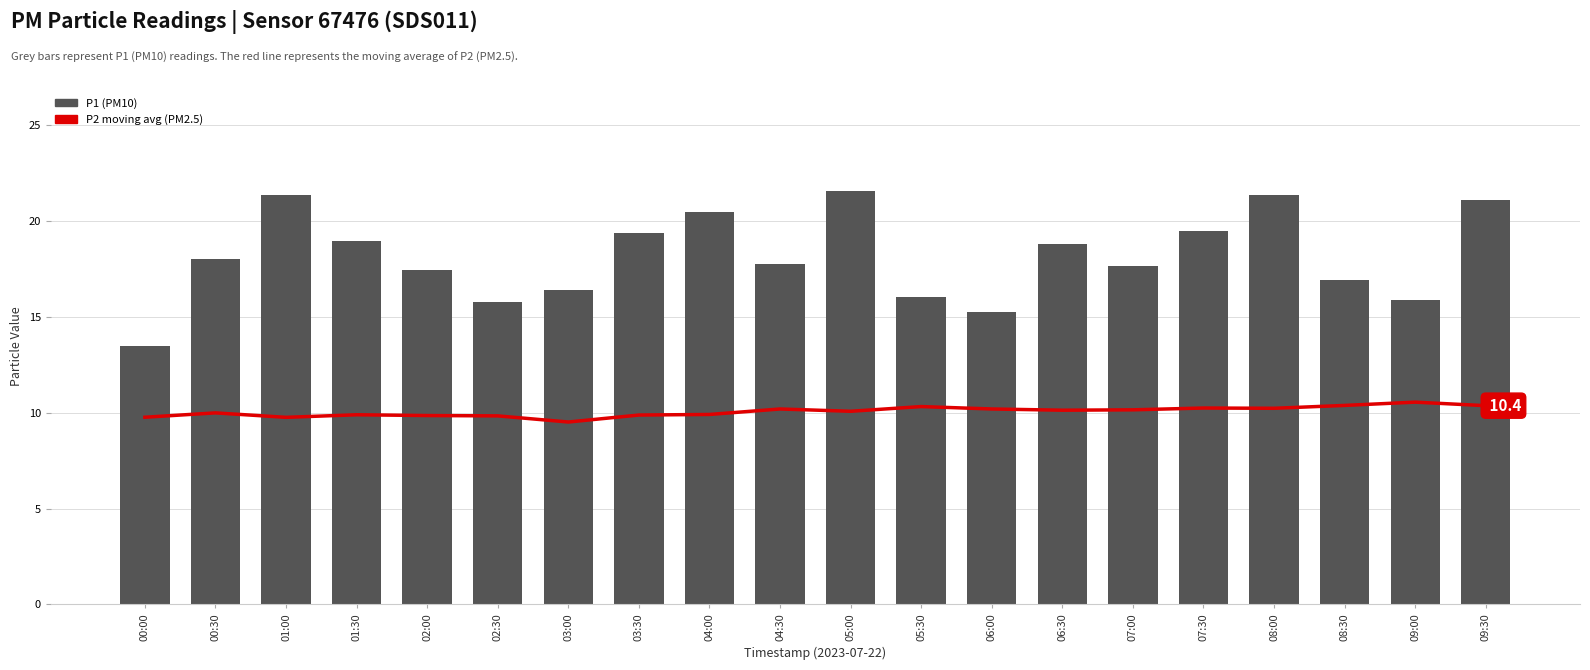

How many groups of bars are there?

20